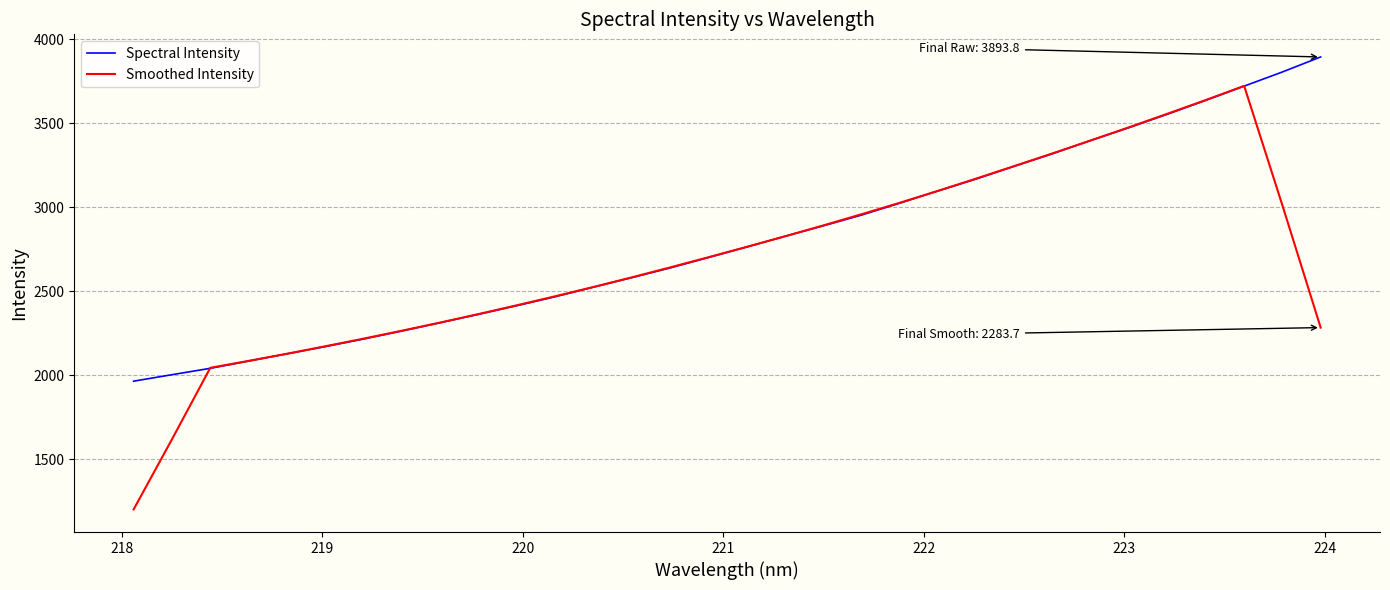

List the series in order of their peak value, lowest first.

Smoothed Intensity, Spectral Intensity